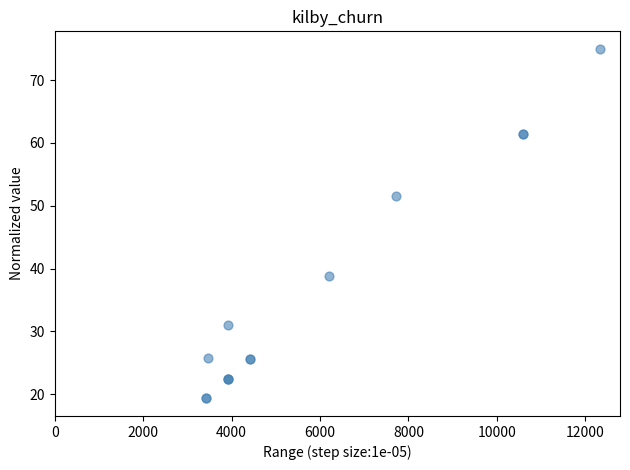

What Y value in the scatter plot is closest to 47?

51.5